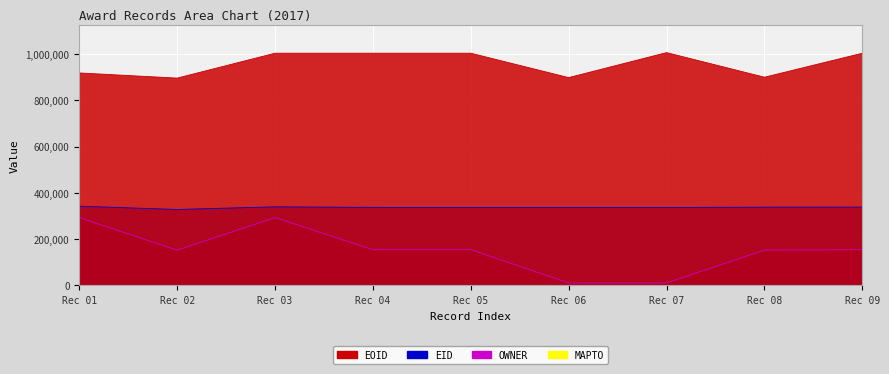

What is the total value across all series at Rec 05?

1494158